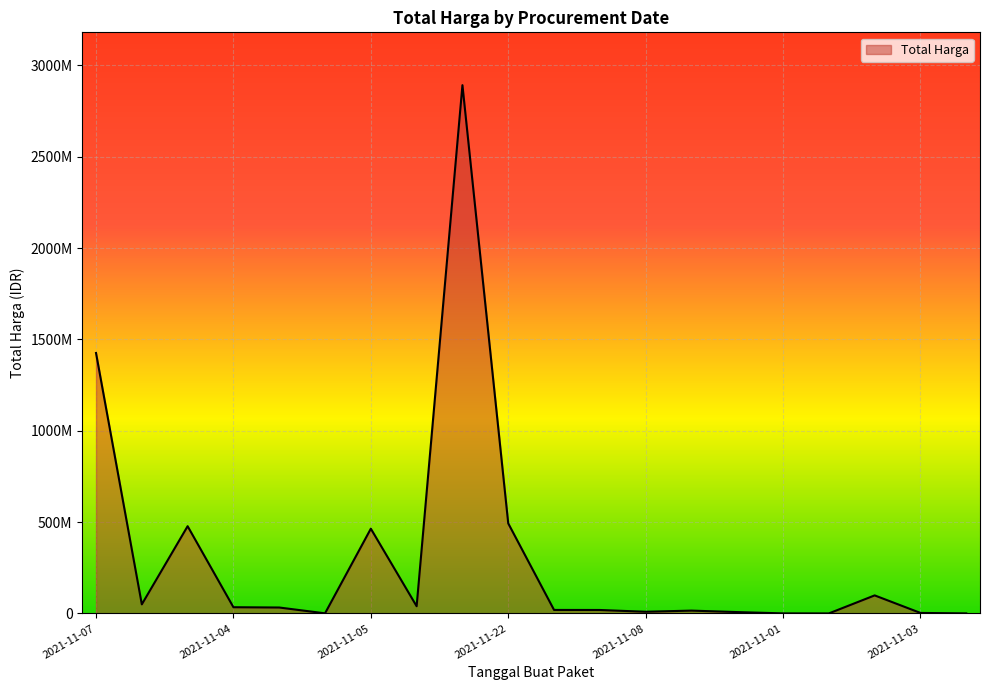

How many points are higher than both their immediate neighbors (excluding endpoints)?

5